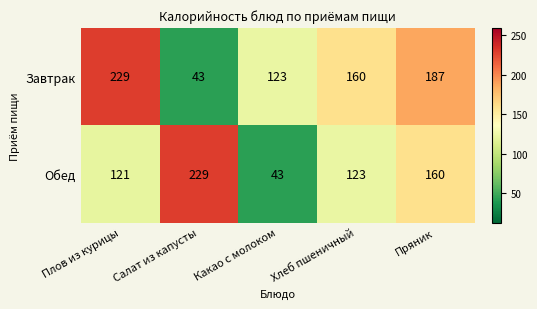

What value does the Обед series have at Хлеб пшеничный?

123